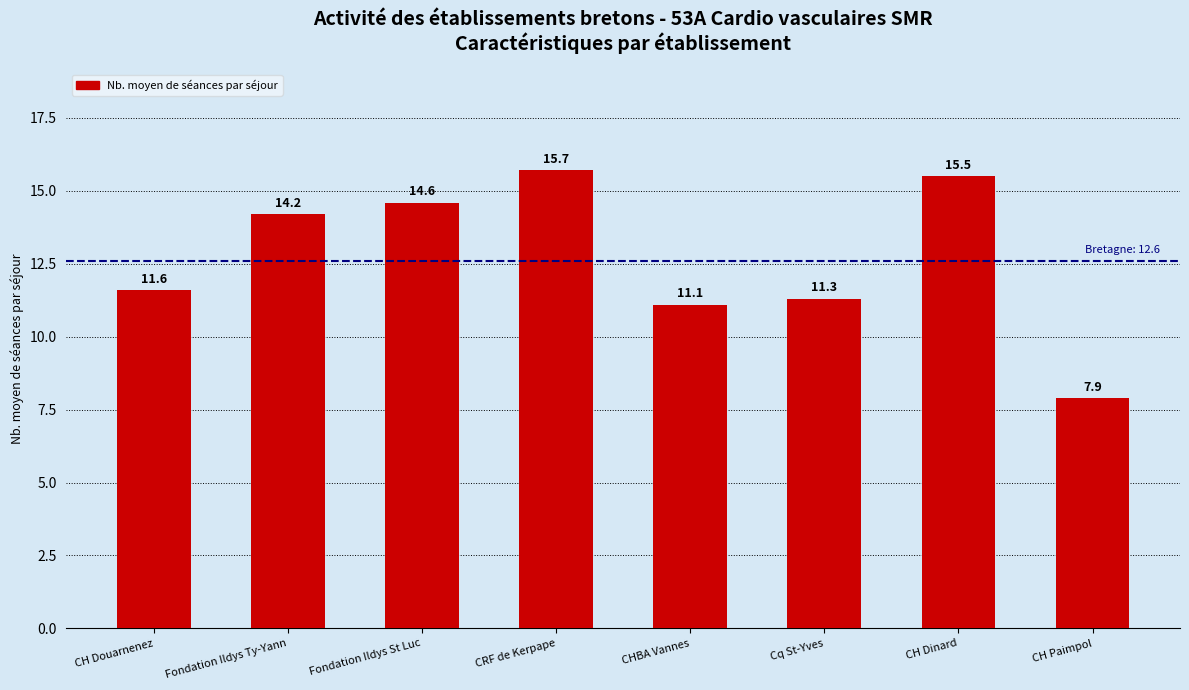

At which label does the data first exceed 14?

Fondation Ildys Ty-Yann